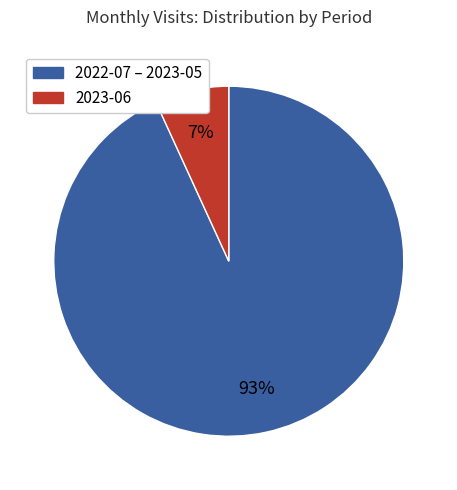

To the nearest percent, what is the average slice percentage?

50%